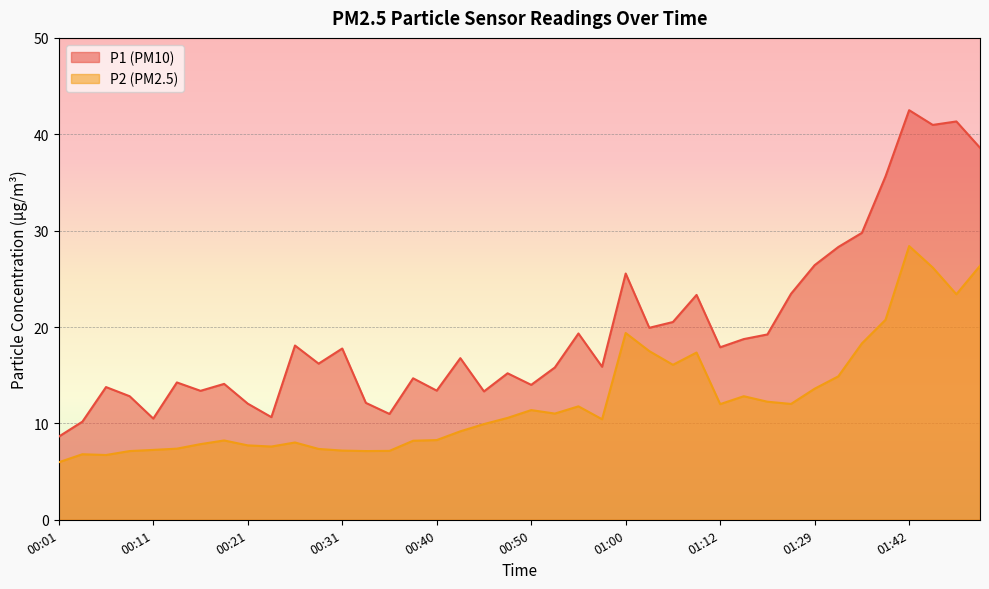

At how many categories does at least one series exceed 16?

21